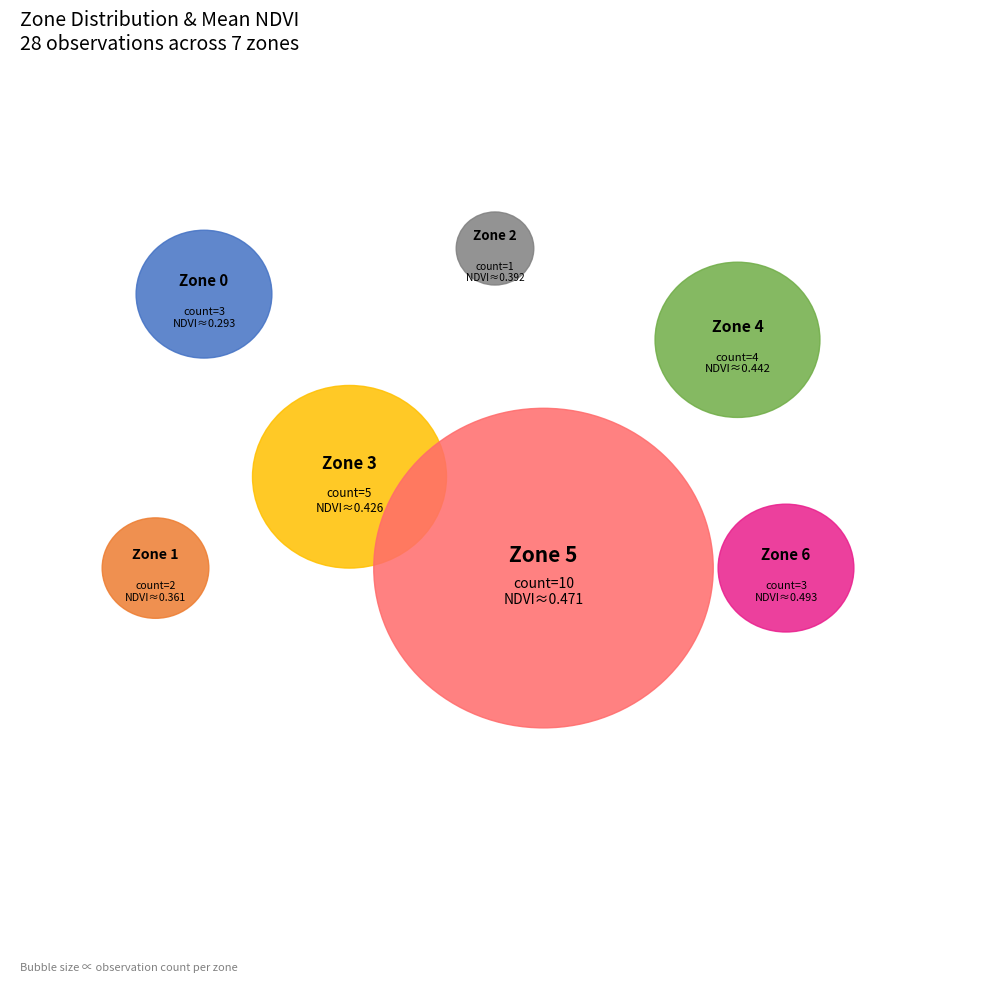

Does any single category account for the majority?

No